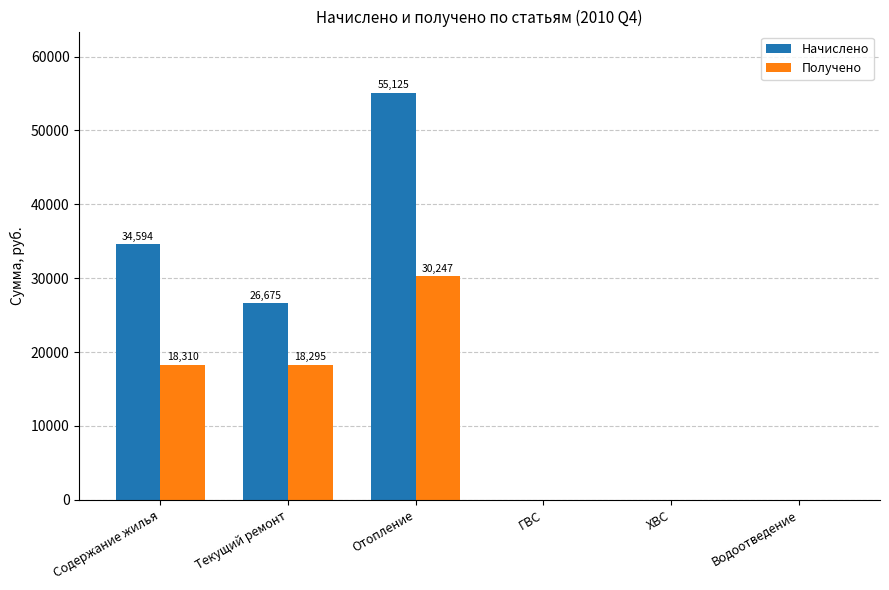

At which label is Начислено closest to 27562?

Текущий ремонт